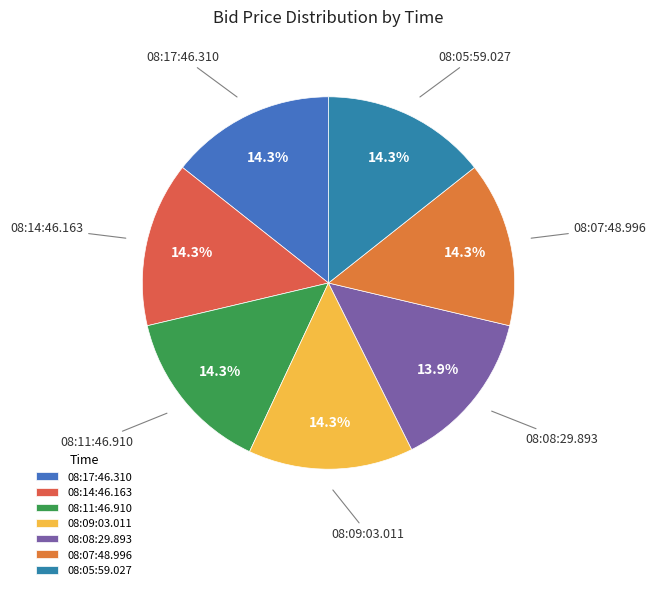

Does 08:07:48.996 represent more than half of the total?

No